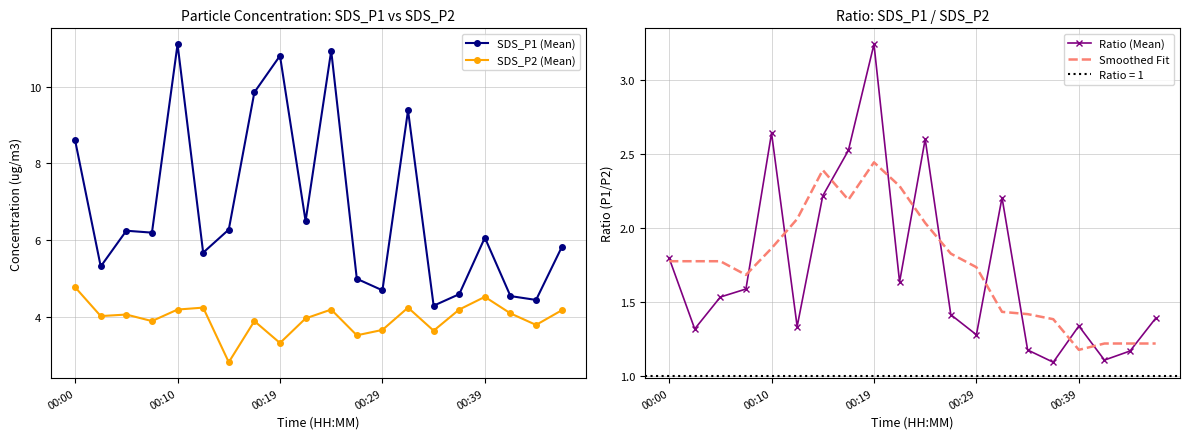

Which series has the largest total across all categories?

SDS_P1 (Mean)